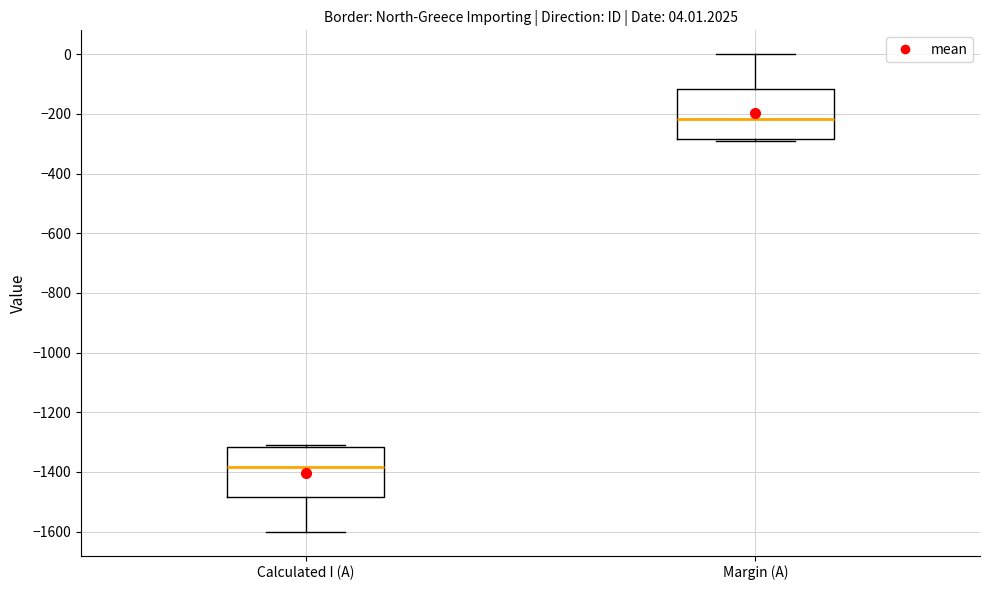

Which box has the lowest median line?

Calculated I (A)